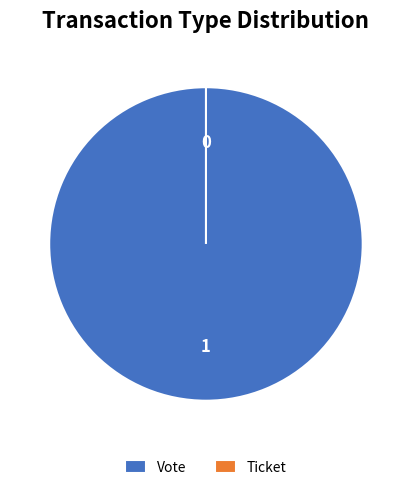

Is there any slice that represents more than half of the pie?

Yes